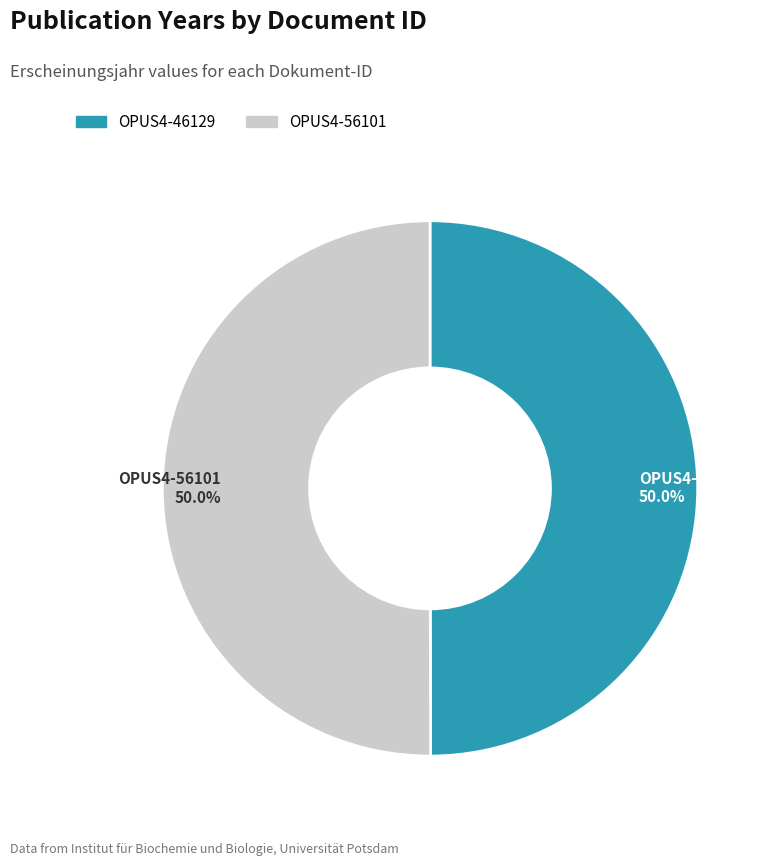

What is the ratio of the value at OPUS4-46129 to the value at OPUS4-56101?

1.0